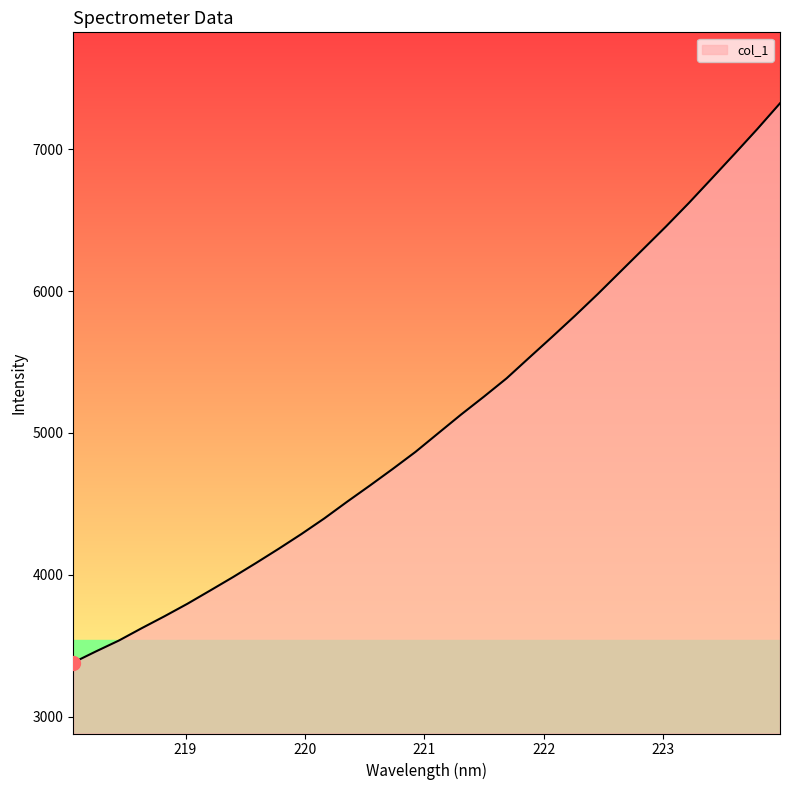

True or false: the data has more than 2 interior local peaks.

False